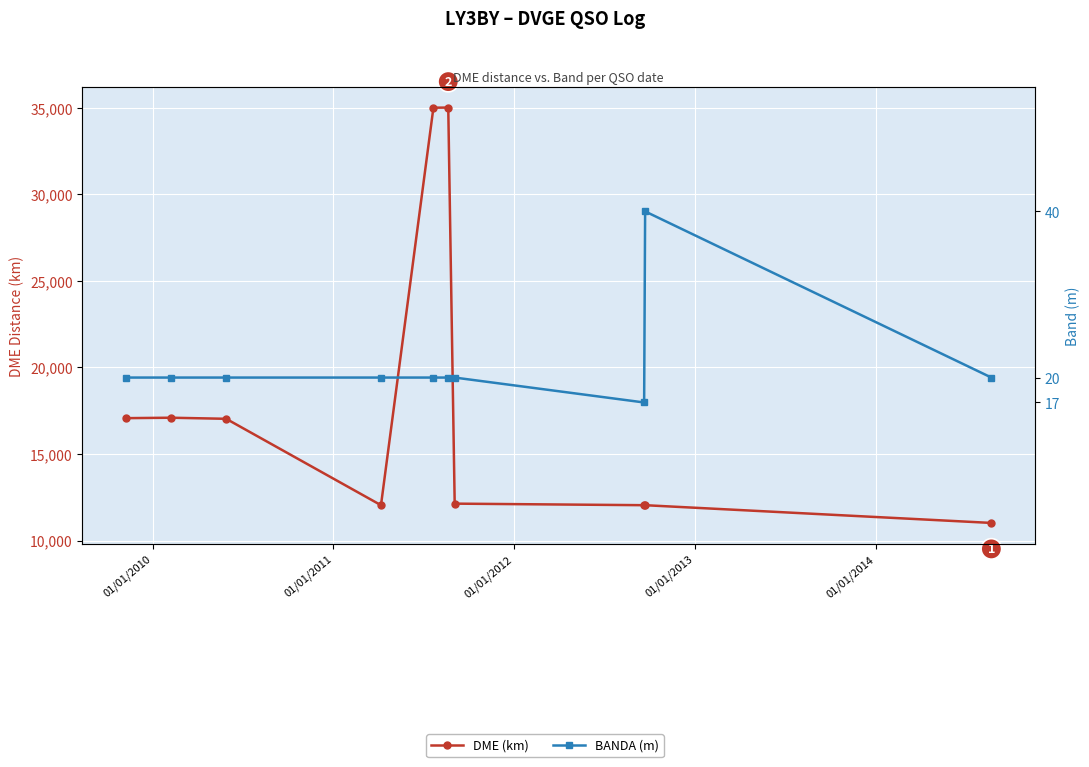

What is the label of the 9th point from the right?

01/01/2010